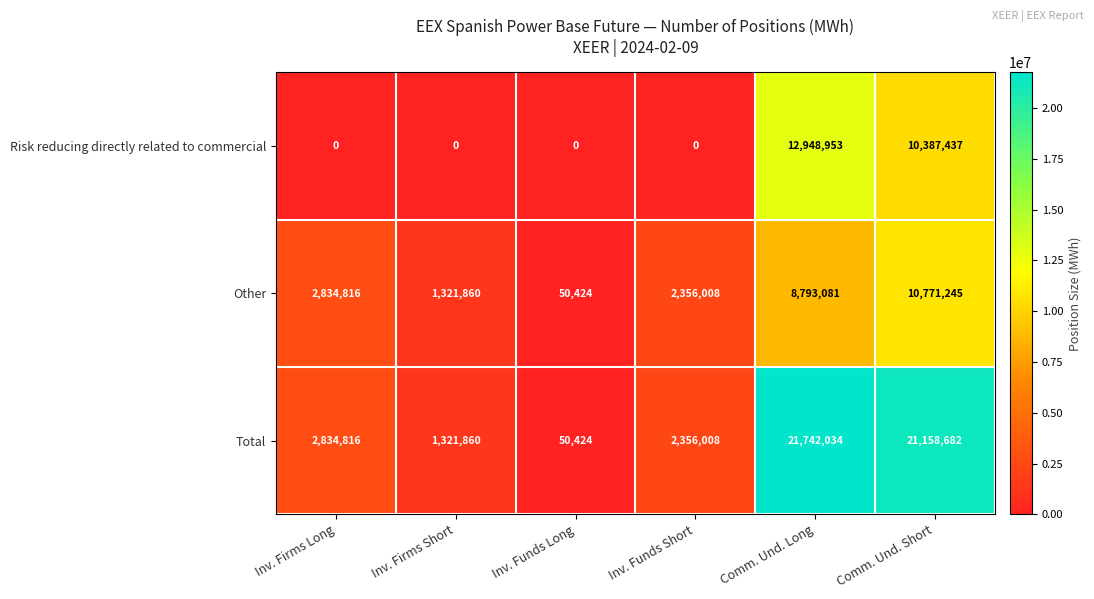

At which label is Risk reducing directly related to commercial closest to 6474476?

Comm. Und. Short